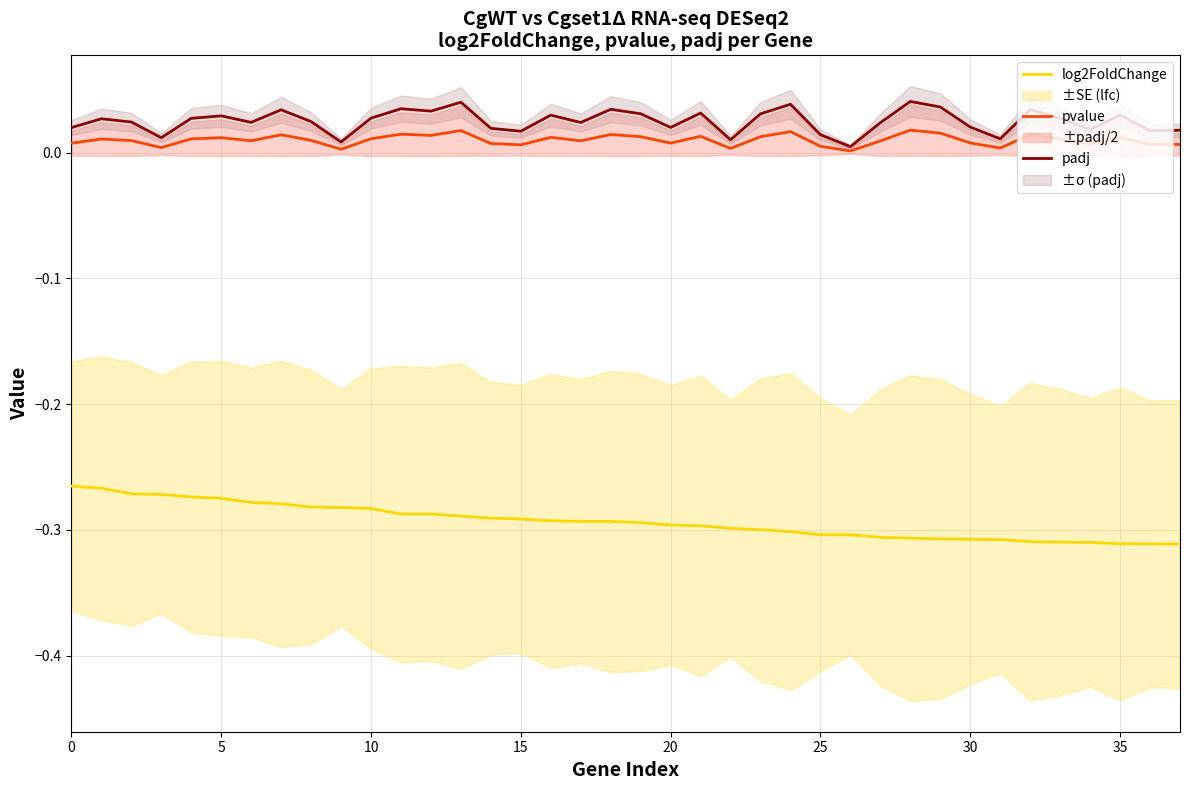

What is the total value across all series at 0?

-0.2